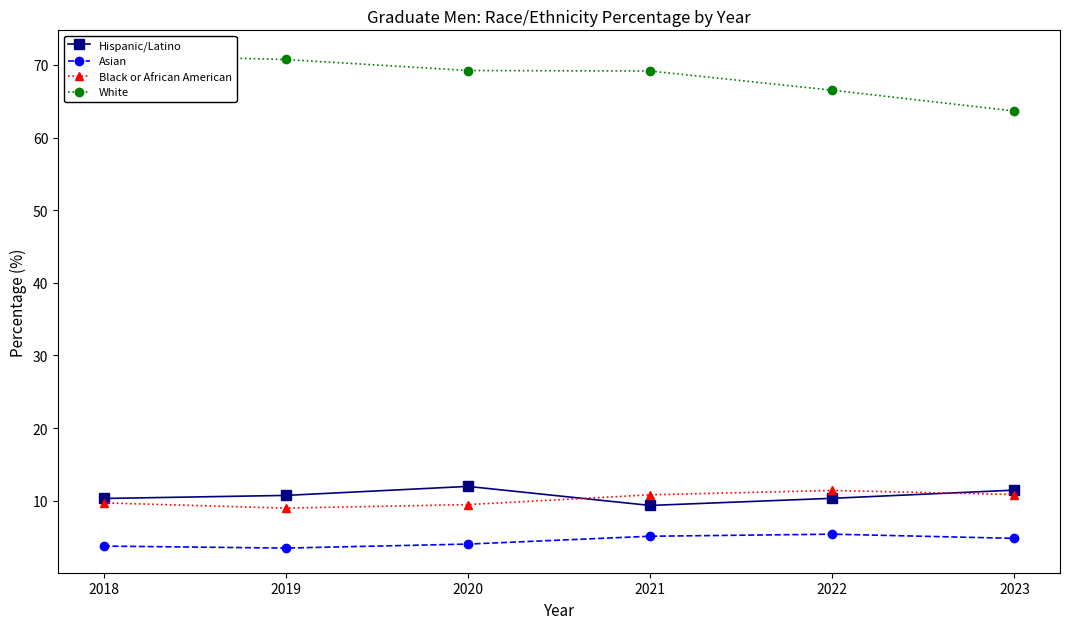

Is this an area chart (filled region under the line)?

No